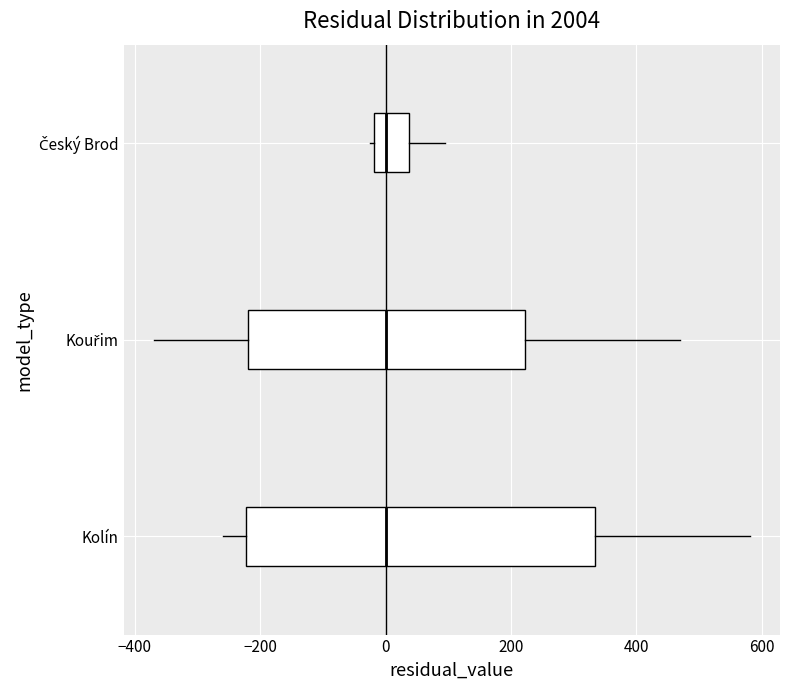

Reading bottom to top, read every box against the x-axis: the position of its median line, the range the box covers, and the ends of its whiskers. The values are not printed on the chart, so give them approximately, as read against the axis.

Kolín: median 0, box -220 to 340, whiskers -260 to 580
Kouřim: median 0, box -220 to 220, whiskers -360 to 480
Český Brod: median 0, box -20 to 40, whiskers -20 (just left of the box's left edge) to 100